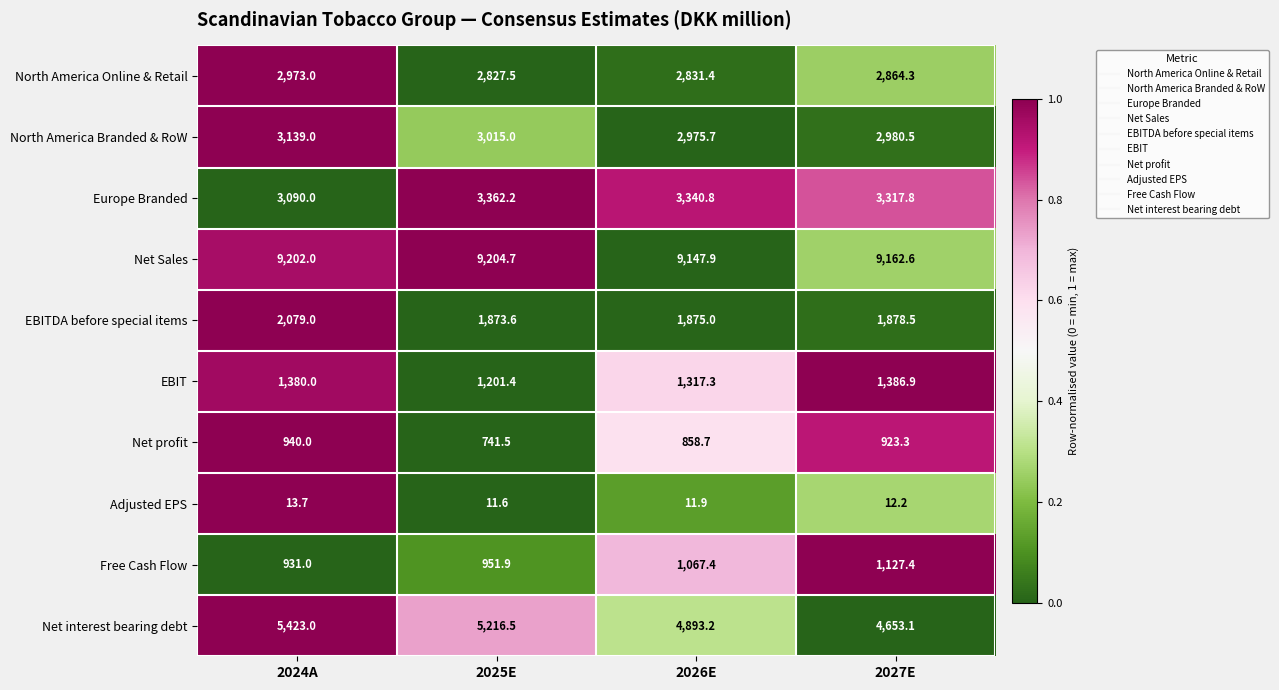

The Net interest bearing debt series shows 4893.2 at 2026E. True or false?

True